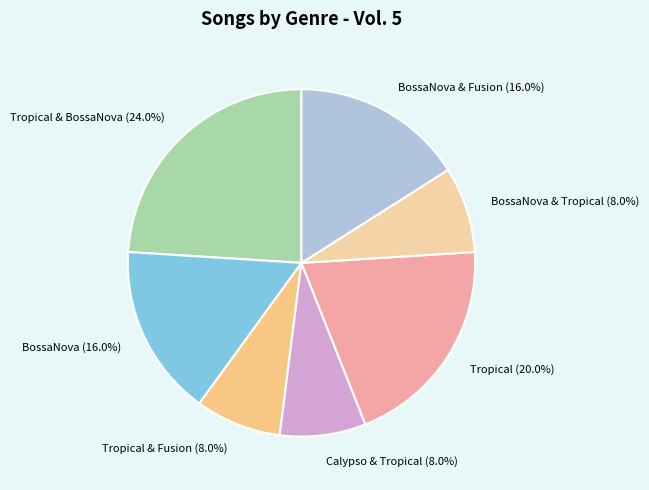

Is it true that BossaNova & Fusion is 6% of the pie?

False